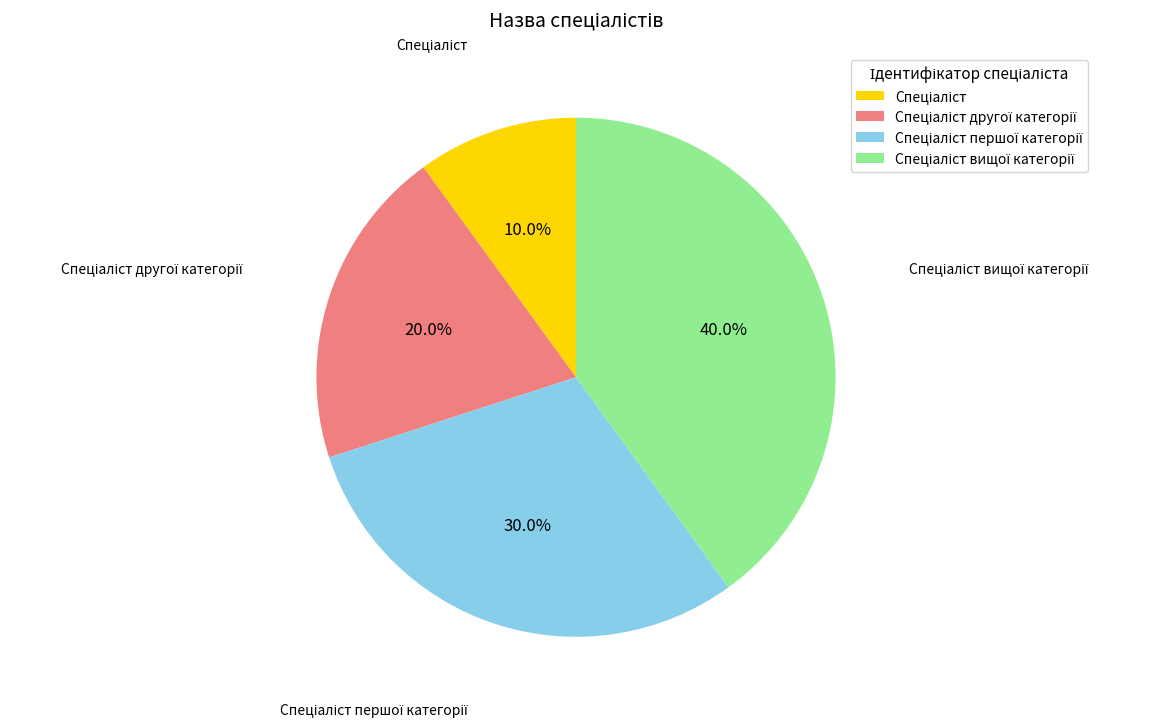

Does any single category account for the majority?

No